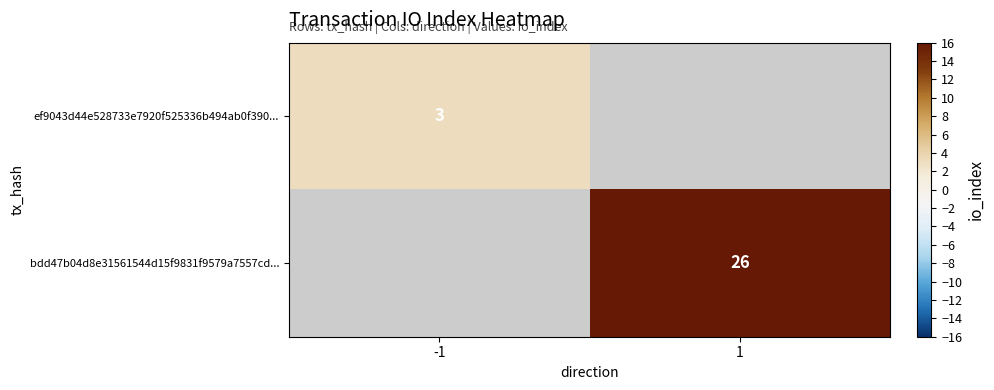

The ef9043d44e528733e7920f525336b494ab0f390... series shows 4 at -1. True or false?

False